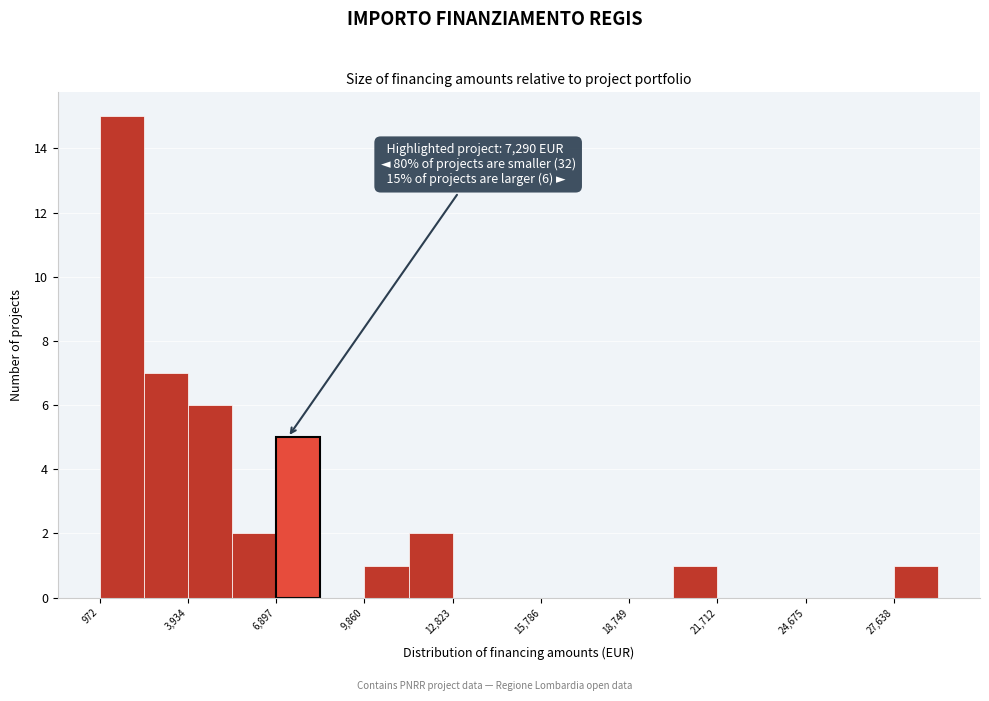

Around what value on the x-axis is the tallest bar? Give the approximate position of its centre, as read against the axis.

1500